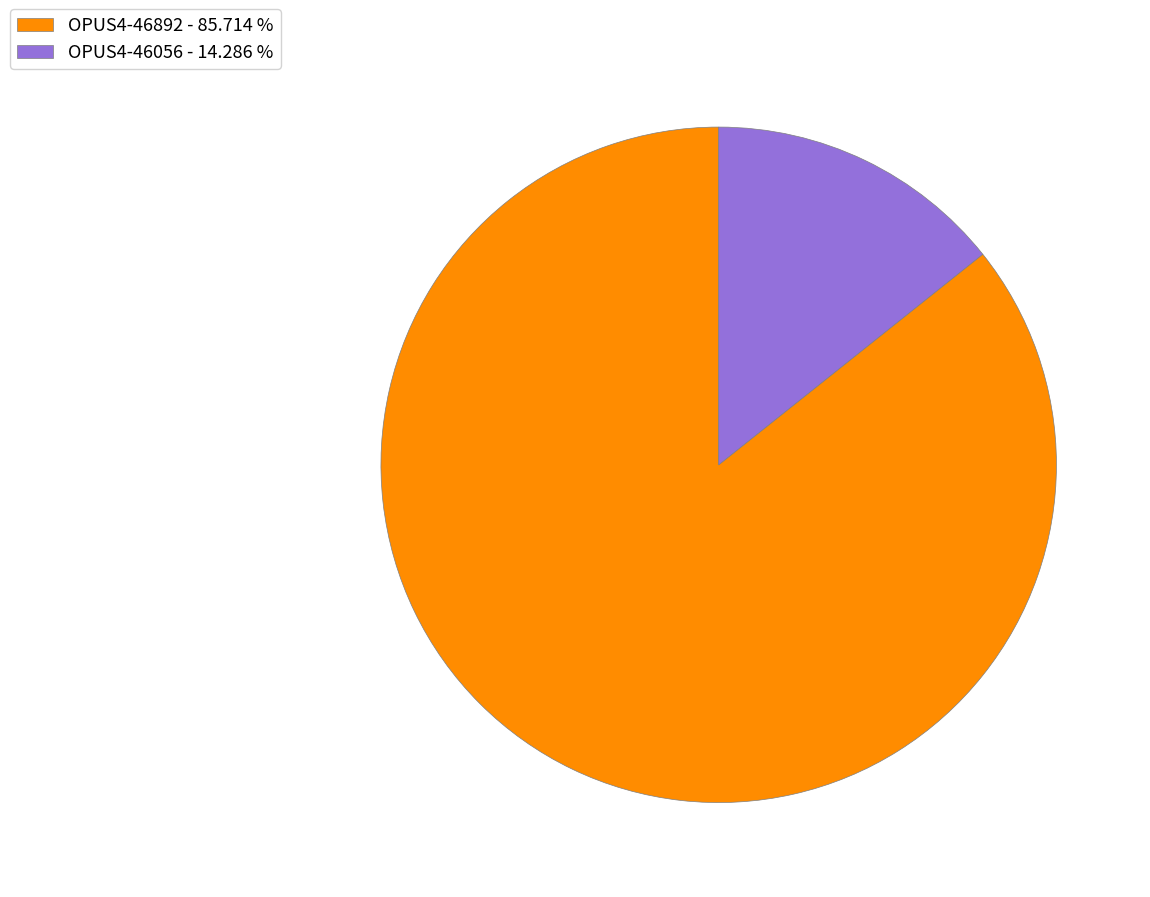

Does OPUS4-46056 account for over 50% of the chart?

No